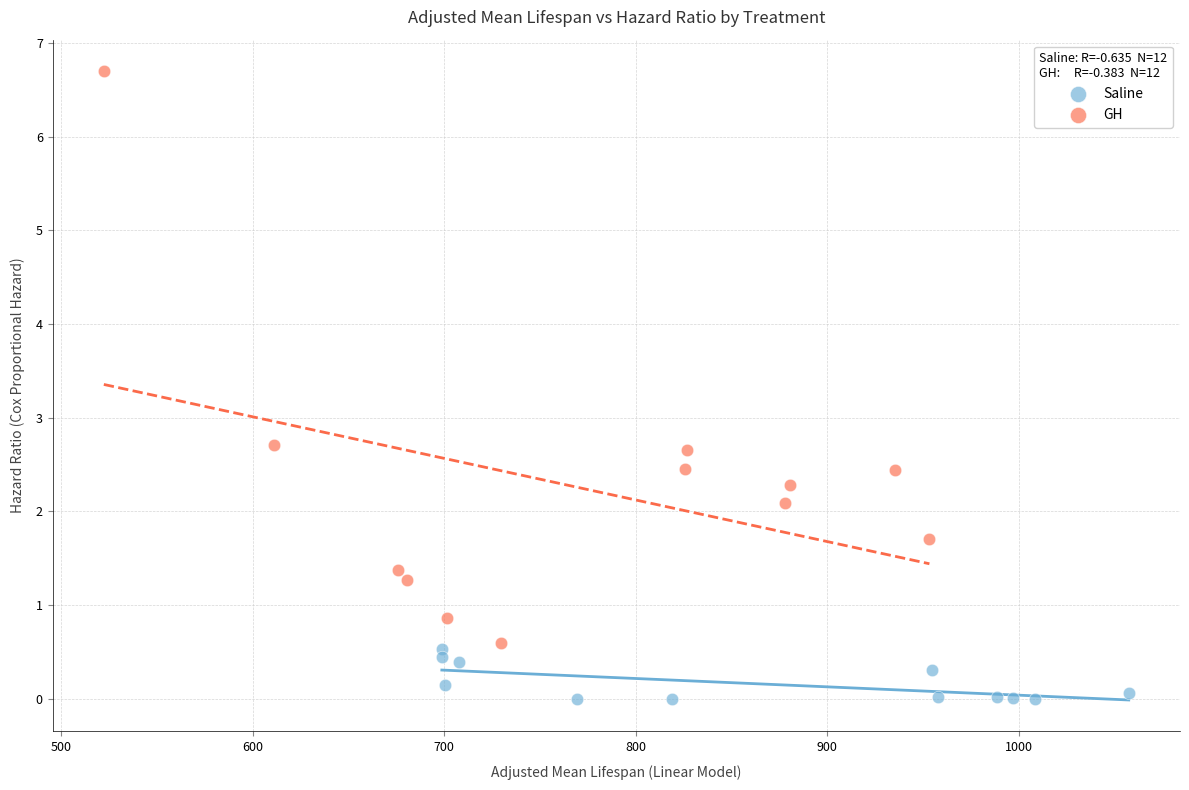

Which series contains the lowest Y value?

Saline